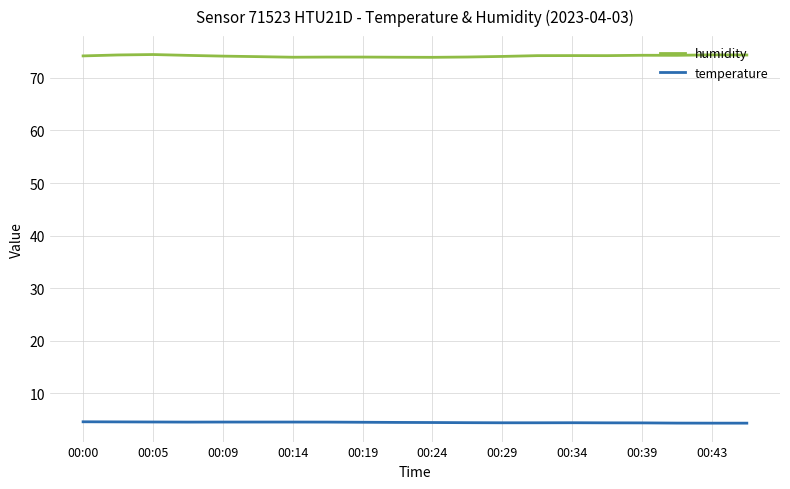

True or false: temperature and humidity cross at least once.

False